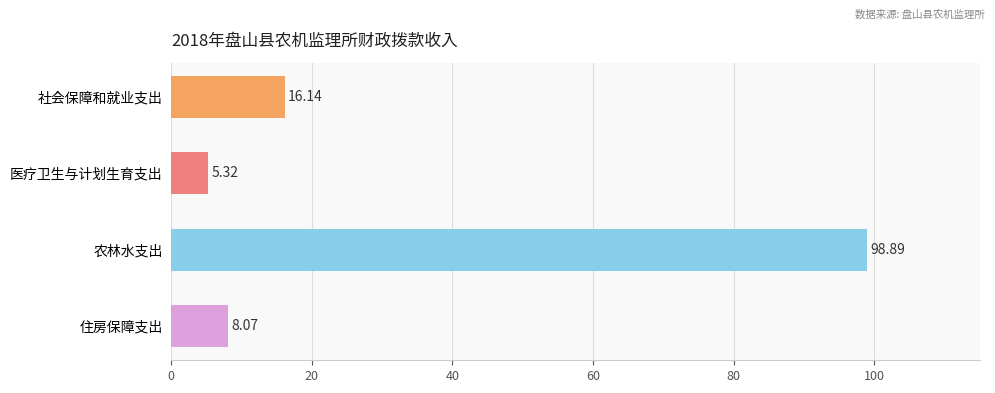

Which label corresponds to the largest value in the chart?

农林水支出